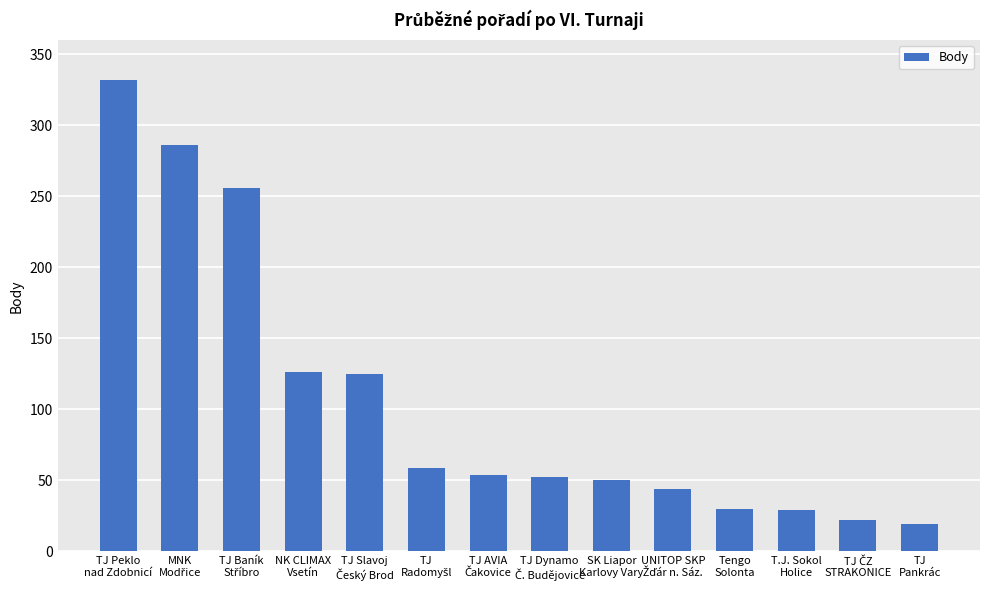

What is the value of the 4th bar from the left?

126